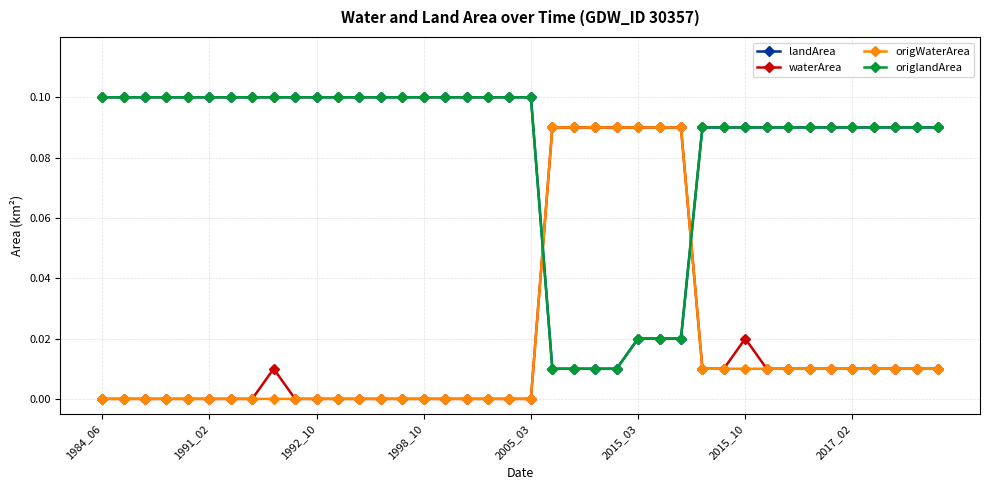

Which category has the lowest value across all series?

1984_06